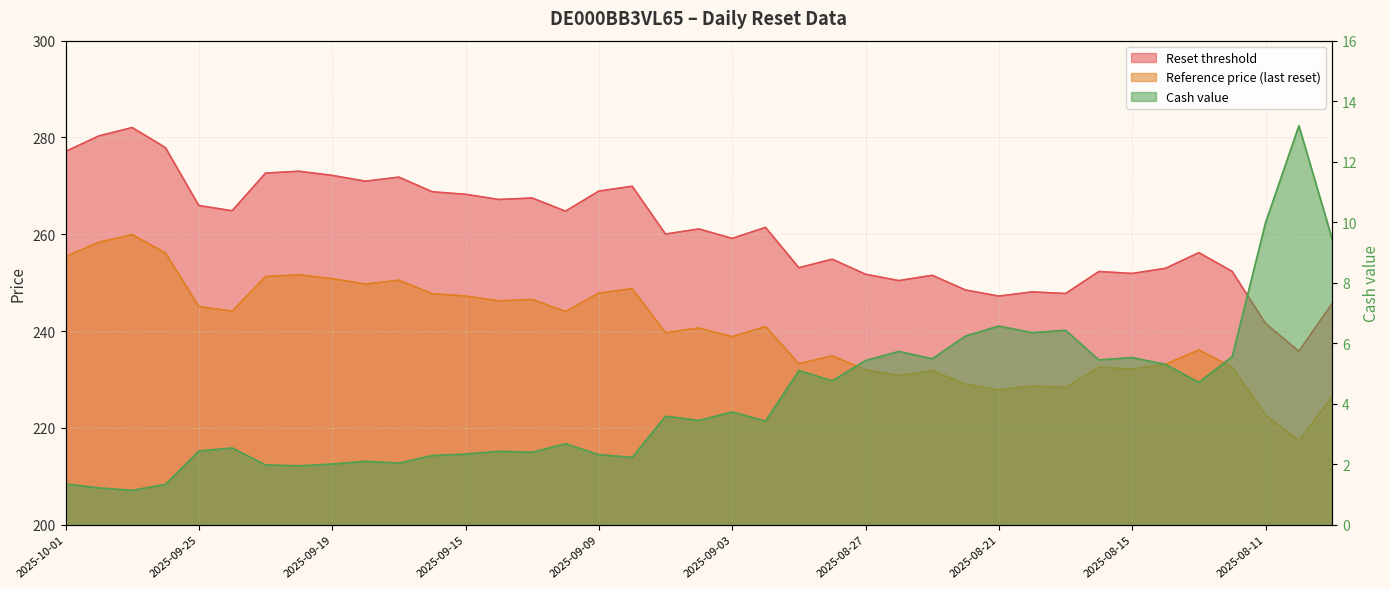

What are all the series names shown in the legend?

Reset threshold, Reference price (last reset), Cash value